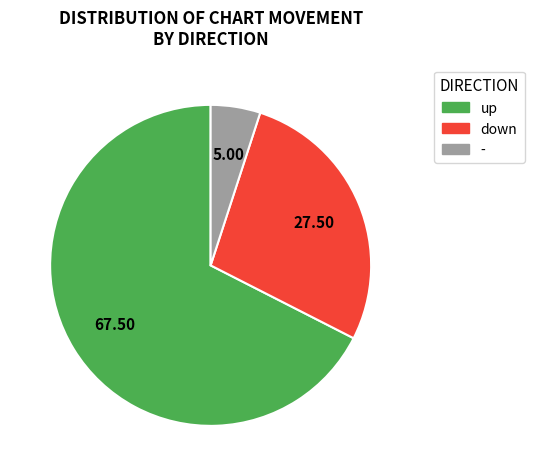

Combined, do down and - account for over 50%?

No